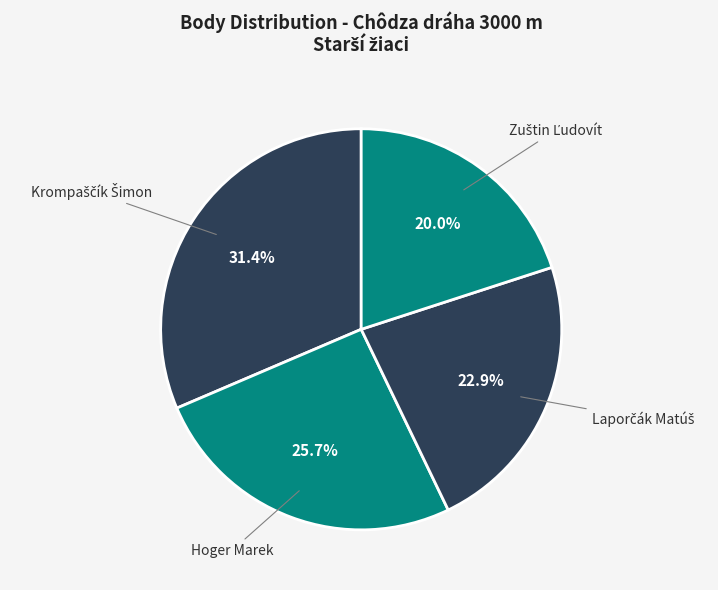

How much of the chart is everything except Hoger Marek?

74.3%